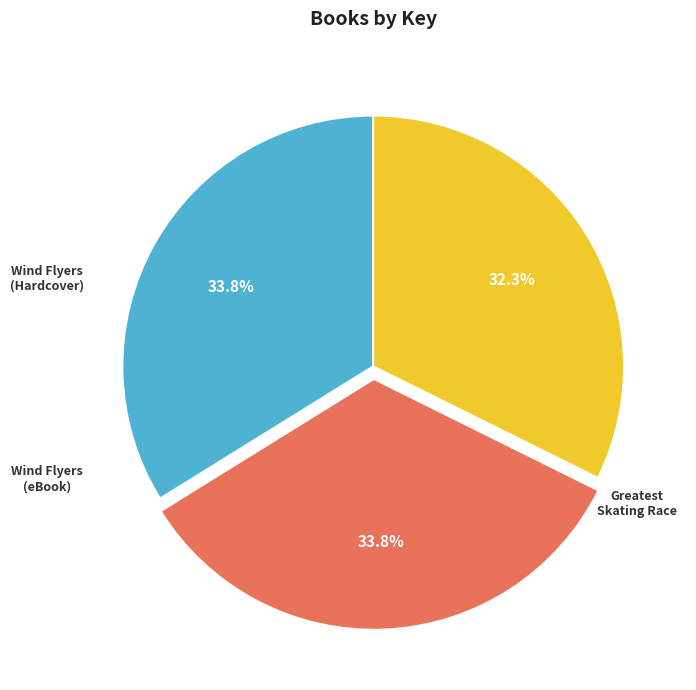

How many slices are in this pie chart?

3